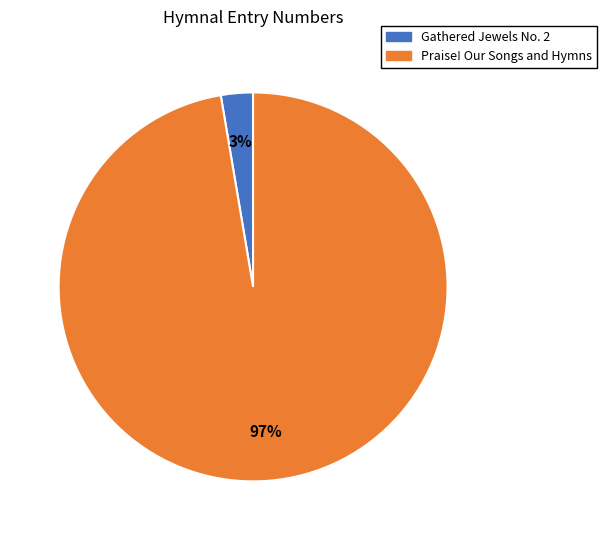

Which slice is the smallest?

Gathered Jewels No. 2